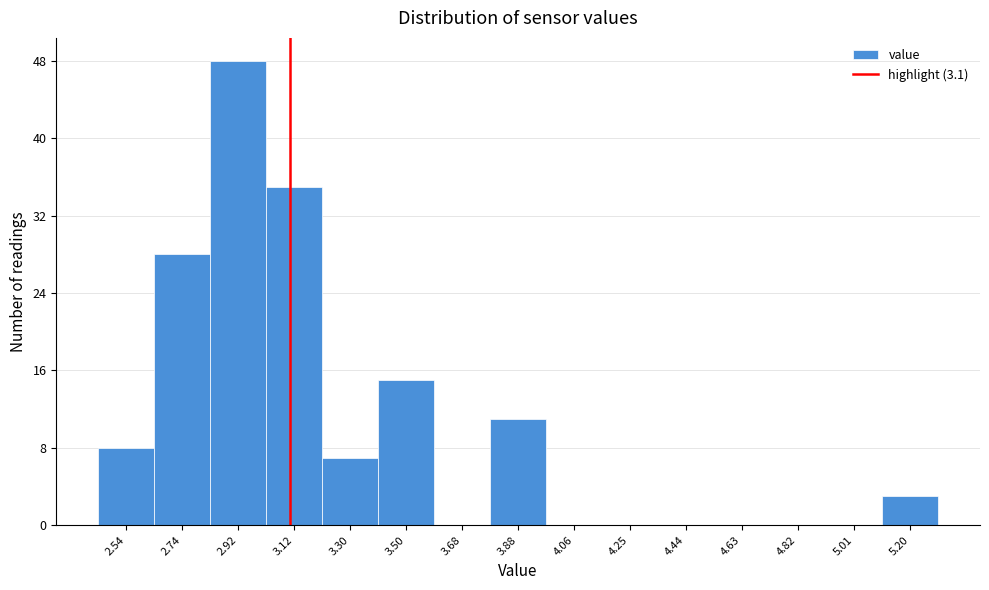

Over which range of the x-axis is the bar tallest?

2.83 to 3.02